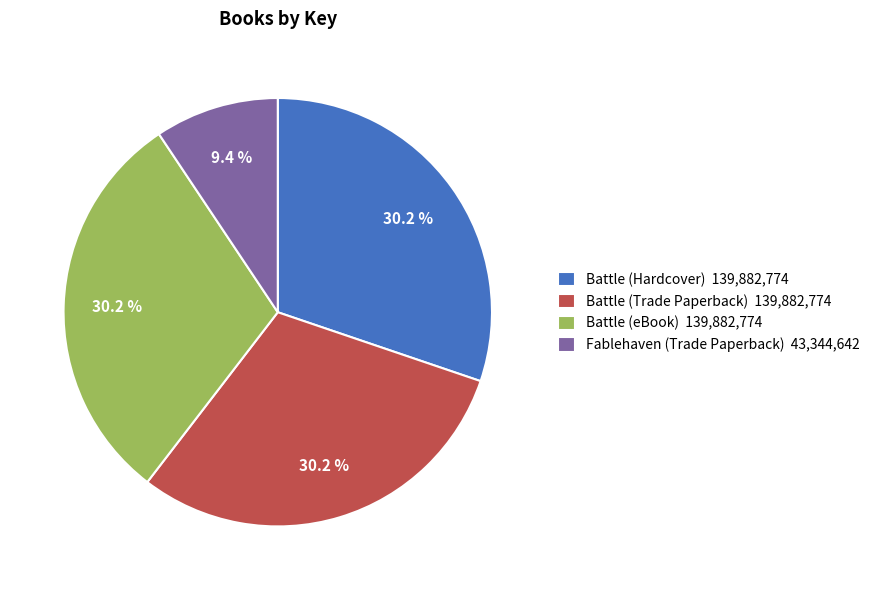

What percentage do Fablehaven (Trade Paperback) 43,344,642 and Battle (Trade Paperback) 139,882,774 together represent?

39.6%